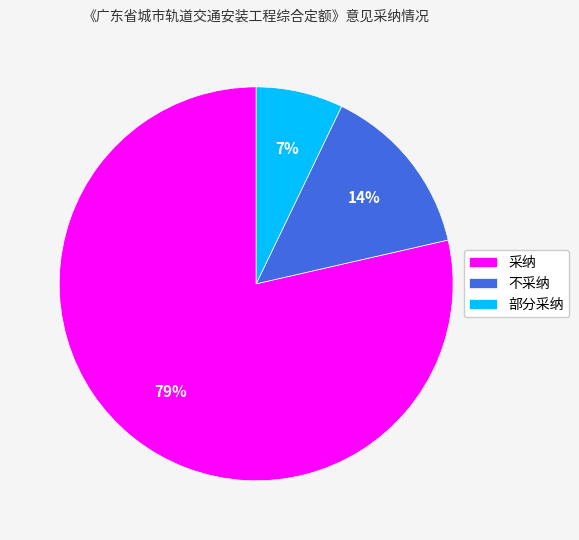

To the nearest percent, what is the average slice percentage?

33%